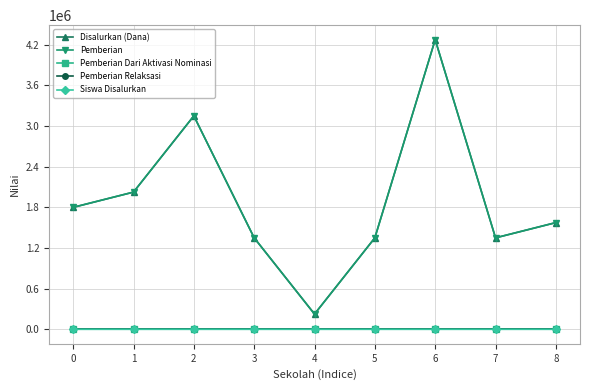

Does the chart have visible grid lines?

Yes